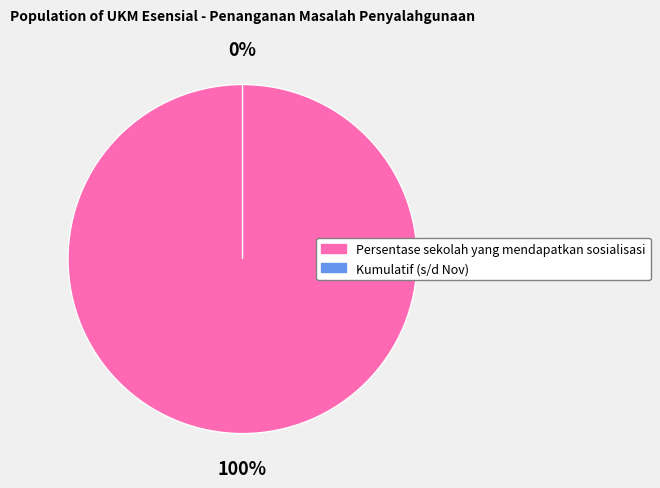

To the nearest percent, what is the difference between the largest and smallest slice percentages?

100%